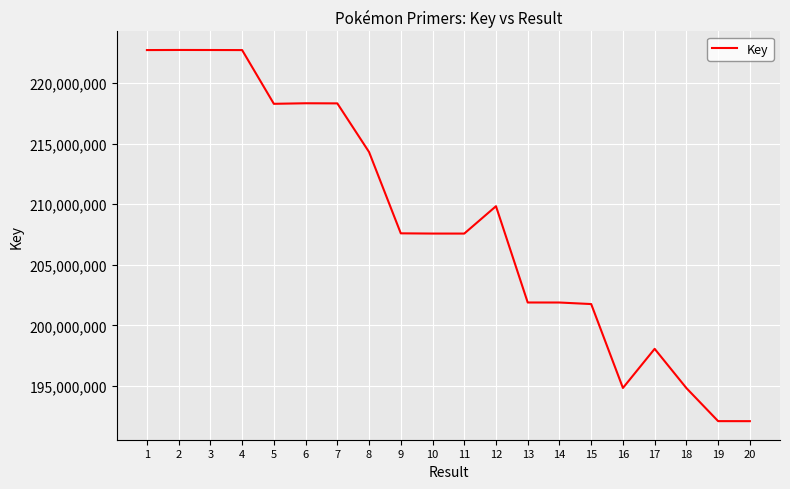

What is the greatest value displayed?

222736714